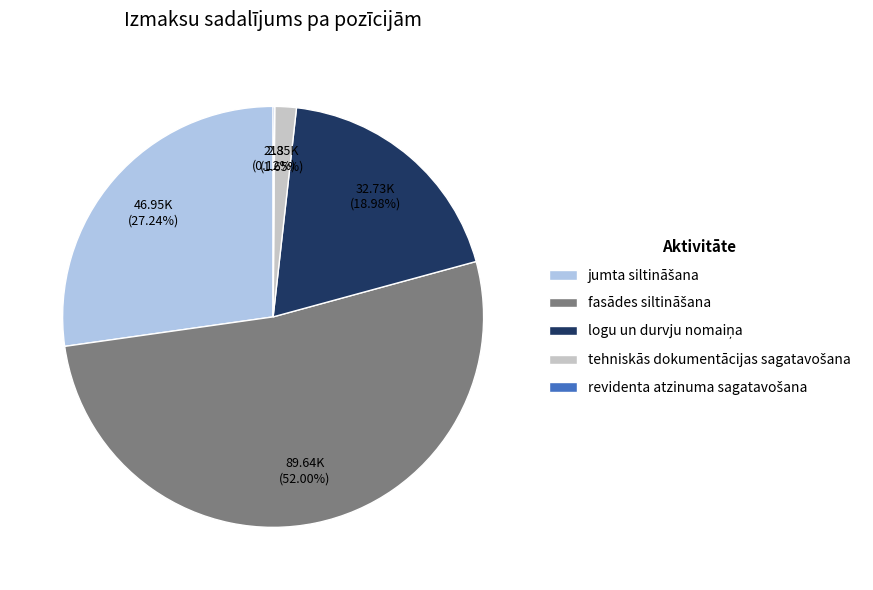

Is there any slice that represents more than half of the pie?

Yes